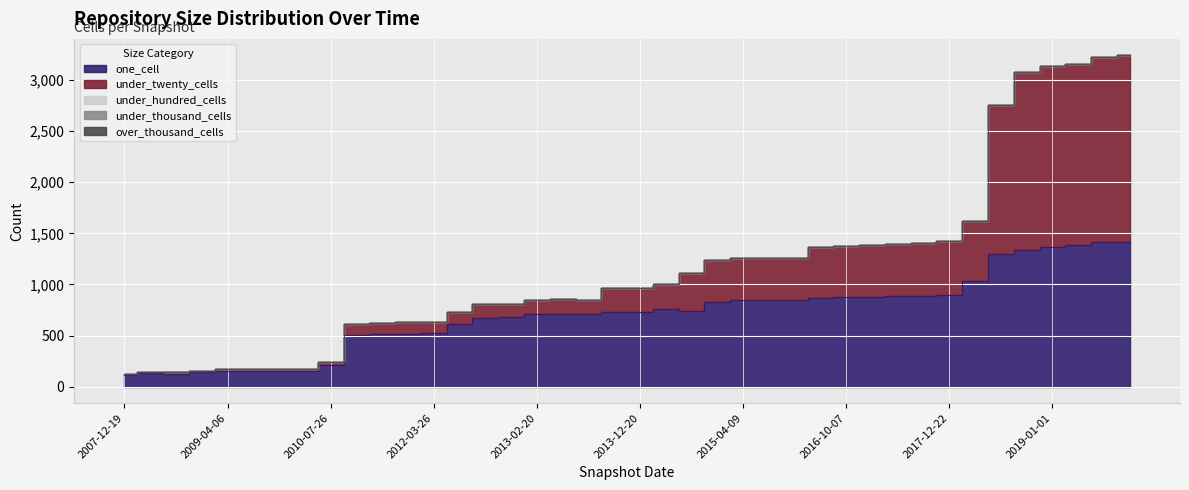

True or false: under_twenty_cells and over_thousand_cells intersect in this chart.

False